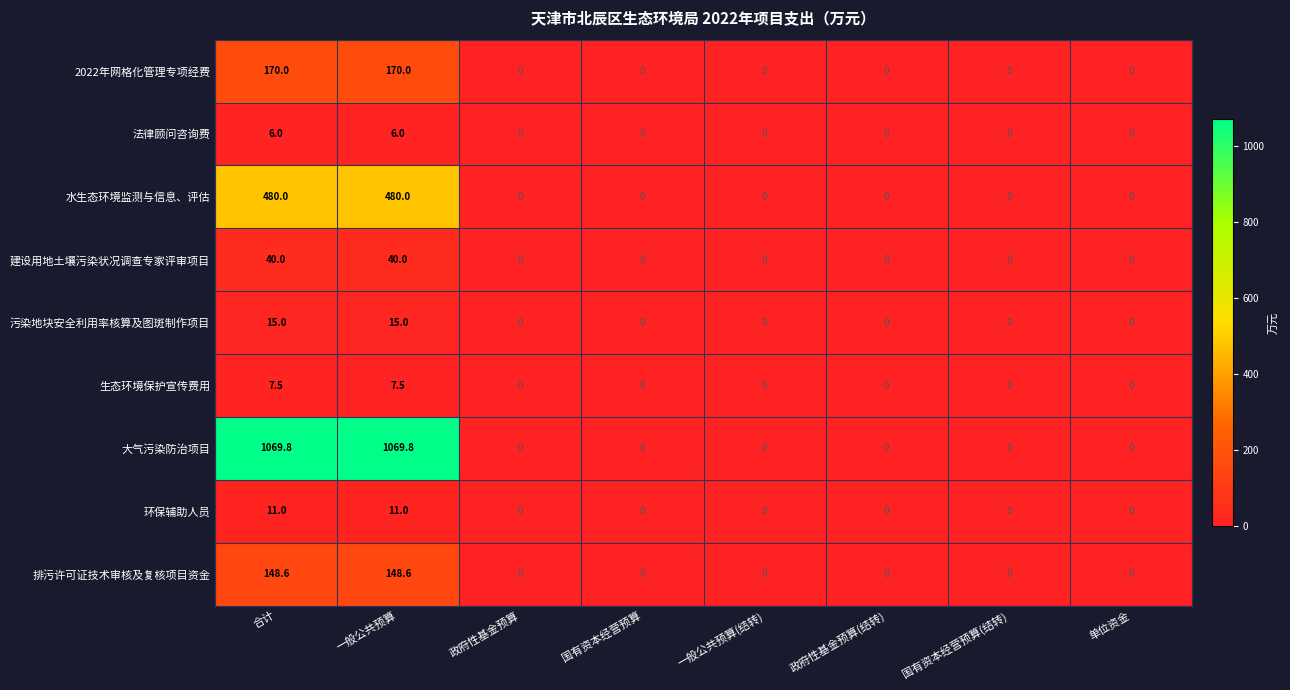

Count the 环保辅助人员 values in the range 0 to 11.

8